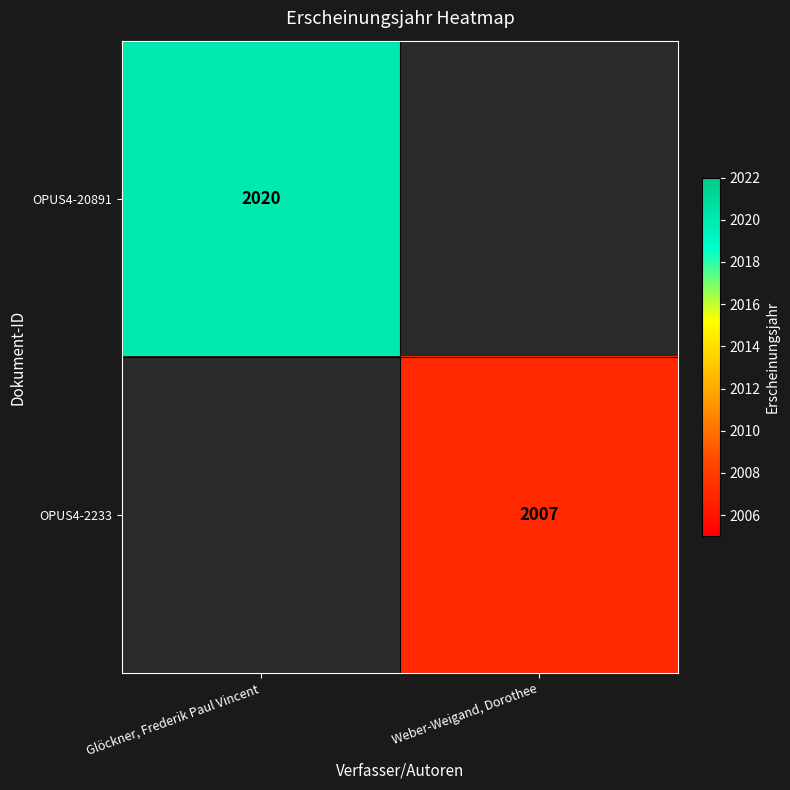

The value of OPUS4-20891 at Glöckner, Frederik Paul Vincent is 3601. True or false?

False